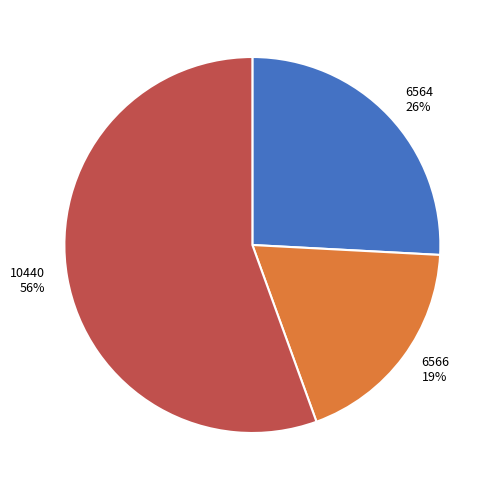

To the nearest percent, what percentage of the pie is 6566?

19%